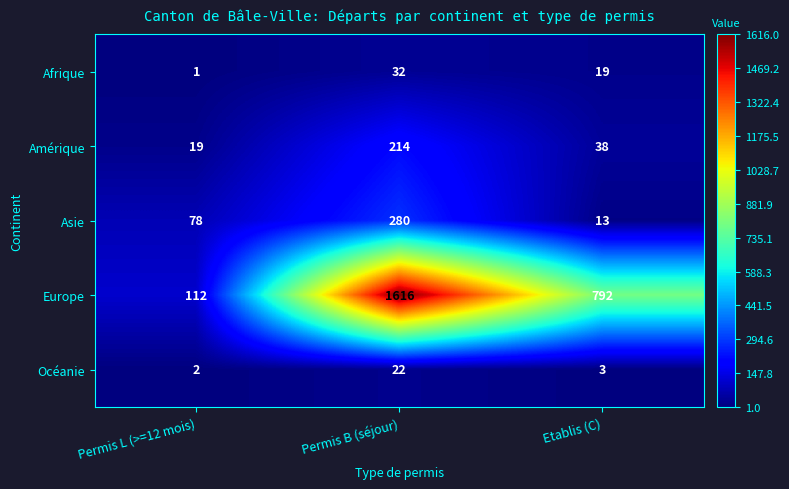

Between Permis B (séjour) and Etablis (C), which series saw the biggest shift?

Europe